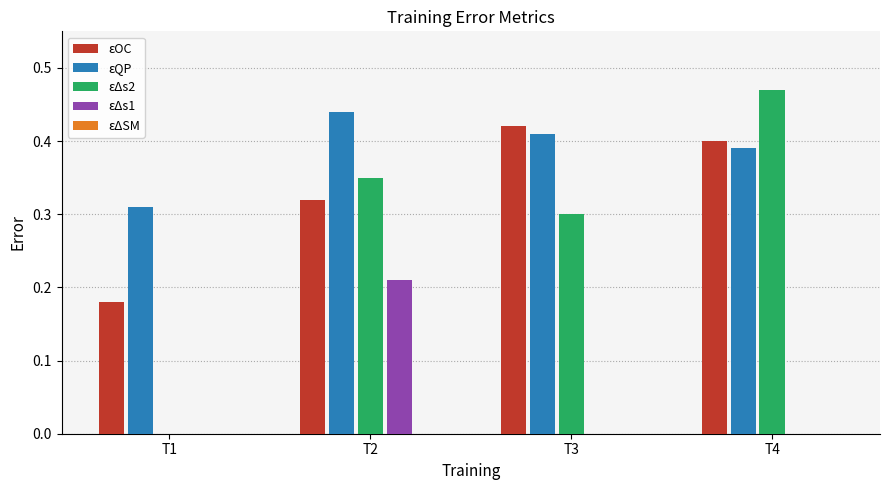

True or false: εΔs2 has a value of 0.1 at T2.

False